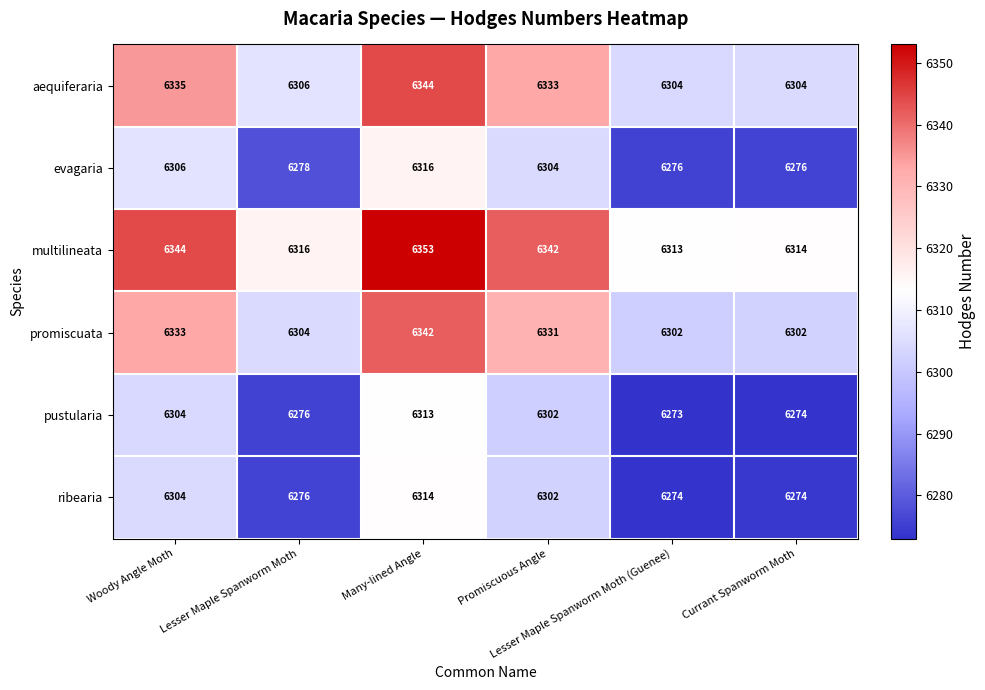

List the series in order of their peak value, highest first.

multilineata, aequiferaria, promiscuata, evagaria, ribearia, pustularia